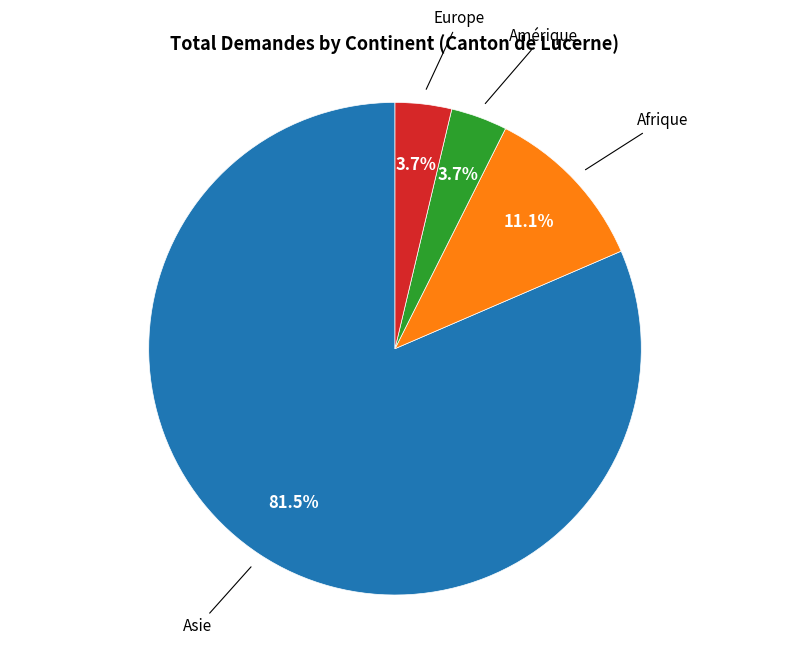

Is there a majority slice in this chart?

Yes